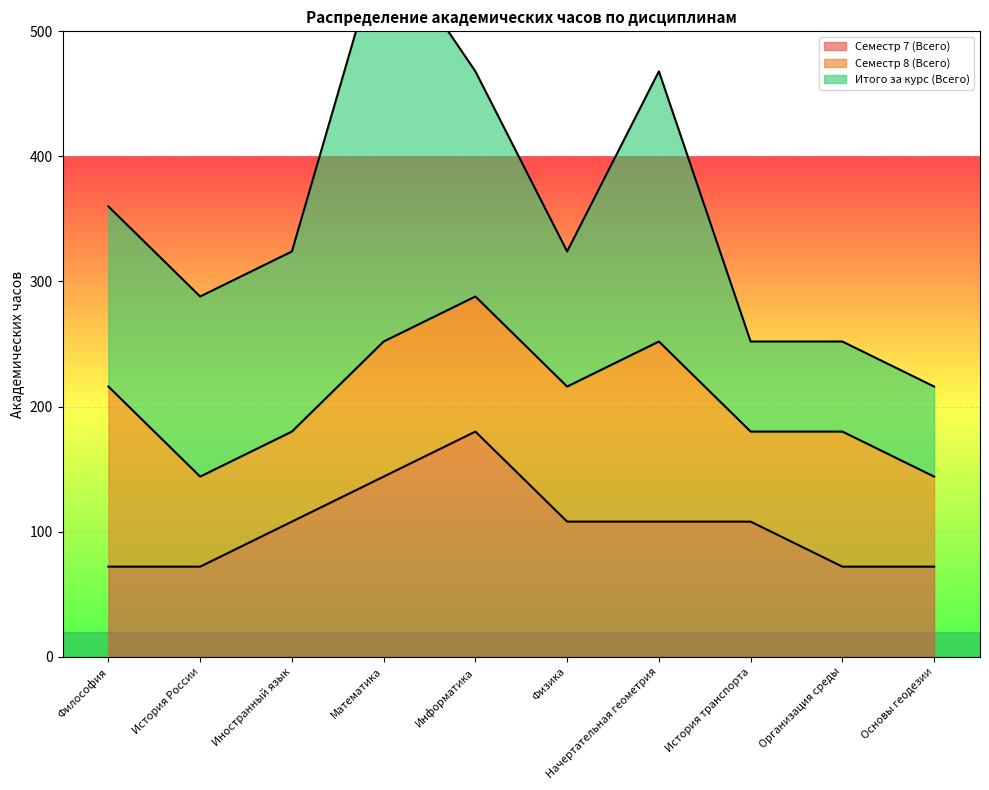

How many lines are shown in the chart?

3